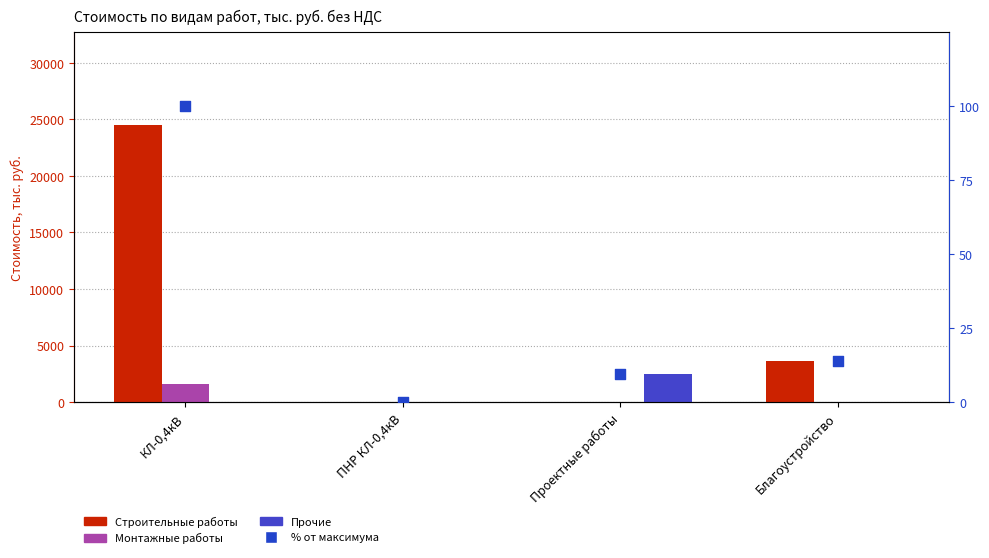

At which category is the sum across all series the highest?

КЛ-0,4кВ